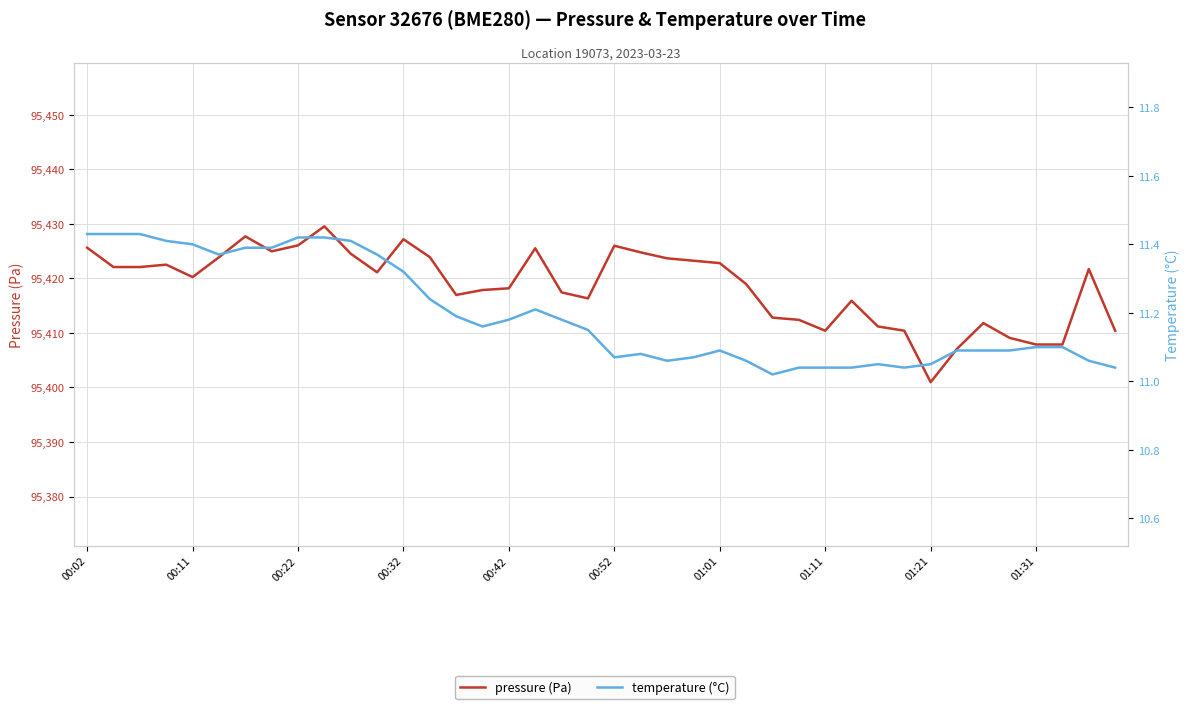

What position from the left is 00:22?

9